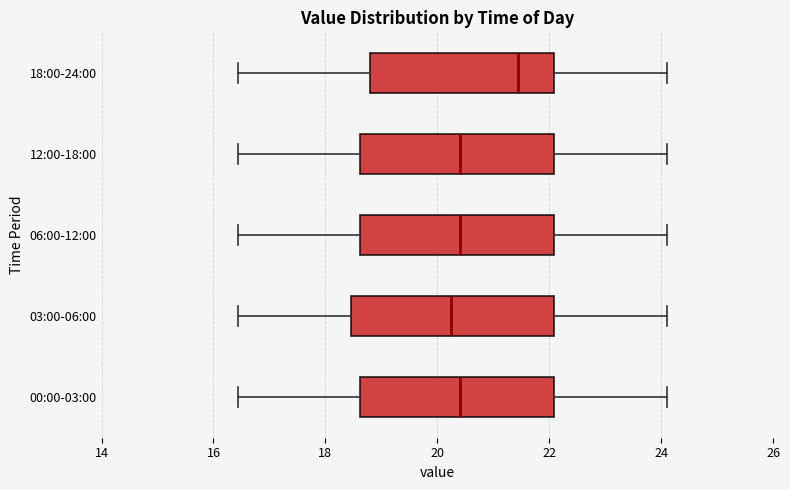

Reading bottom to top, transcribe this box plot: for each box, give where its median line is, the range the box spans, and where its two whiskers end, as read against the x-axis. The values are not printed on the chart, so give them approximately, as read against the axis.

00:00-03:00: median 20.4, box 18.6 to 22.0, whiskers 16.4 to 24.2
03:00-06:00: median 20.2, box 18.4 to 22.0, whiskers 16.4 to 24.2
06:00-12:00: median 20.4, box 18.6 to 22.0, whiskers 16.4 to 24.2
12:00-18:00: median 20.4, box 18.6 to 22.0, whiskers 16.4 to 24.2
18:00-24:00: median 21.4, box 18.8 to 22.0, whiskers 16.4 to 24.2